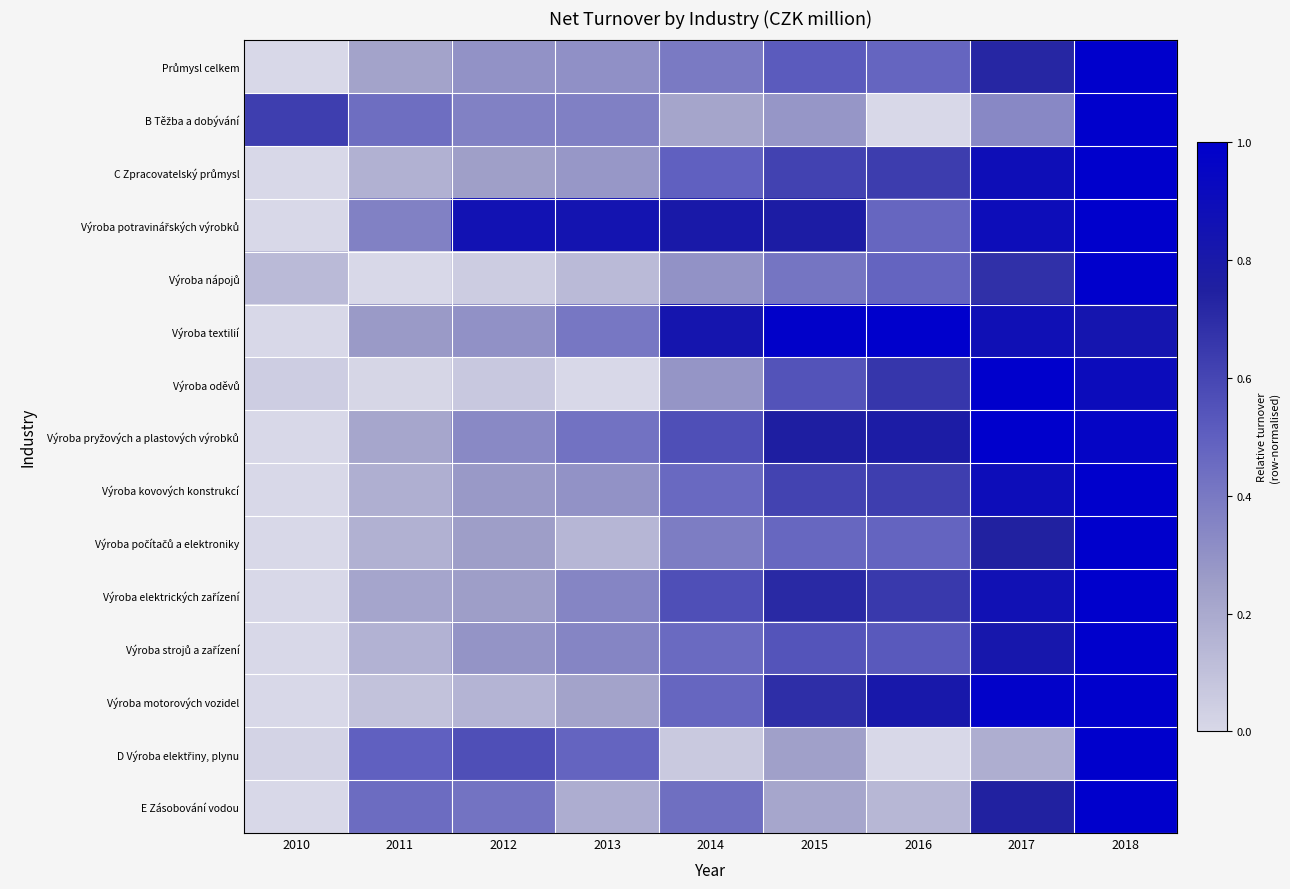

How many categories are shown in the chart?

9